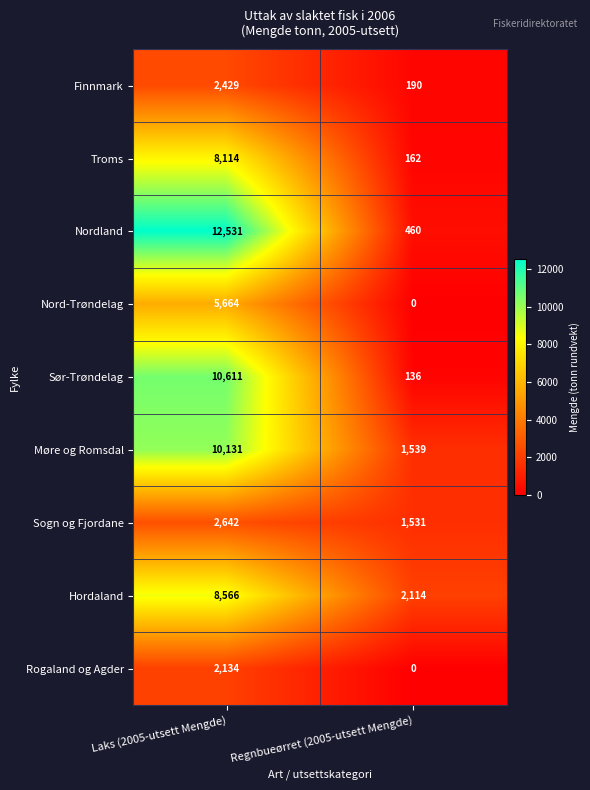

What is the sum of all Nordland values?

12991